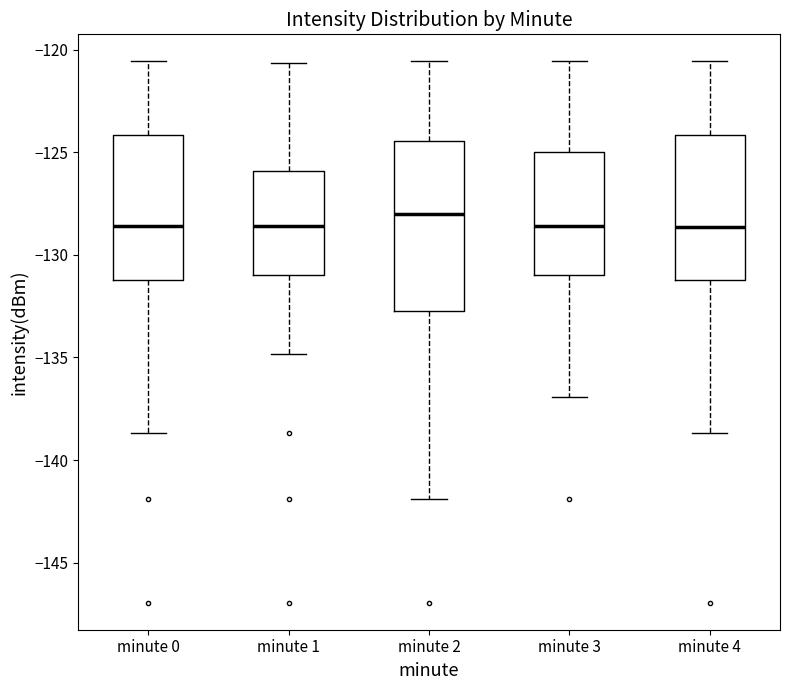

Reading left to right, transcribe this box plot: for each box, give where its median line is, the range the box spans, and where its two whiskers end, as read against the y-axis. The values are not printed on the chart, so give them approximately, as read against the axis.

minute 0: median -128.5, box -131.0 to -124.0, whiskers -138.5 to -120.5
minute 1: median -128.5, box -131.0 to -126.0, whiskers -135.0 to -120.5
minute 2: median -128.0, box -133.0 to -124.5, whiskers -142.0 to -120.5
minute 3: median -128.5, box -131.0 to -125.0, whiskers -137.0 to -120.5
minute 4: median -128.5, box -131.0 to -124.0, whiskers -138.5 to -120.5